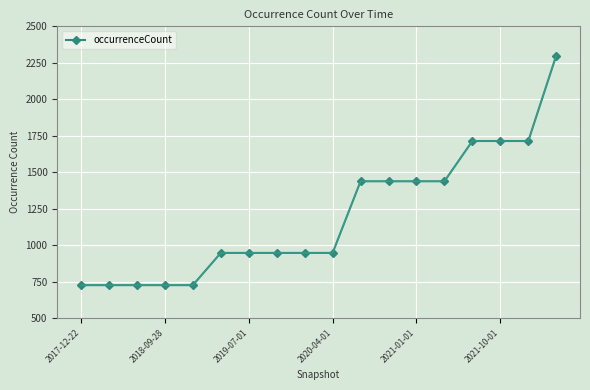

What is the minimum value shown in the chart?

726